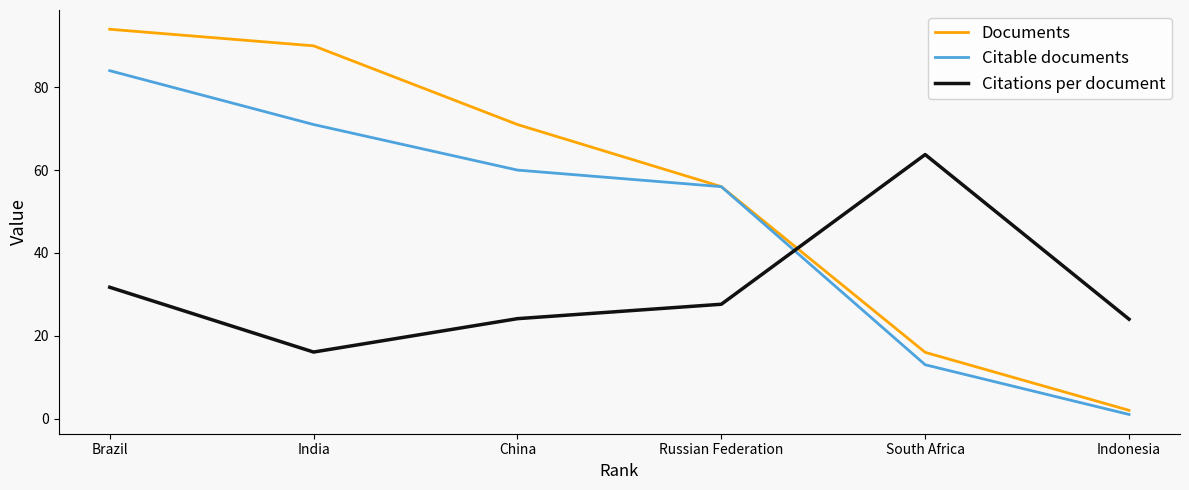

True or false: Citations per document has a value of 14.9 at Russian Federation.

False